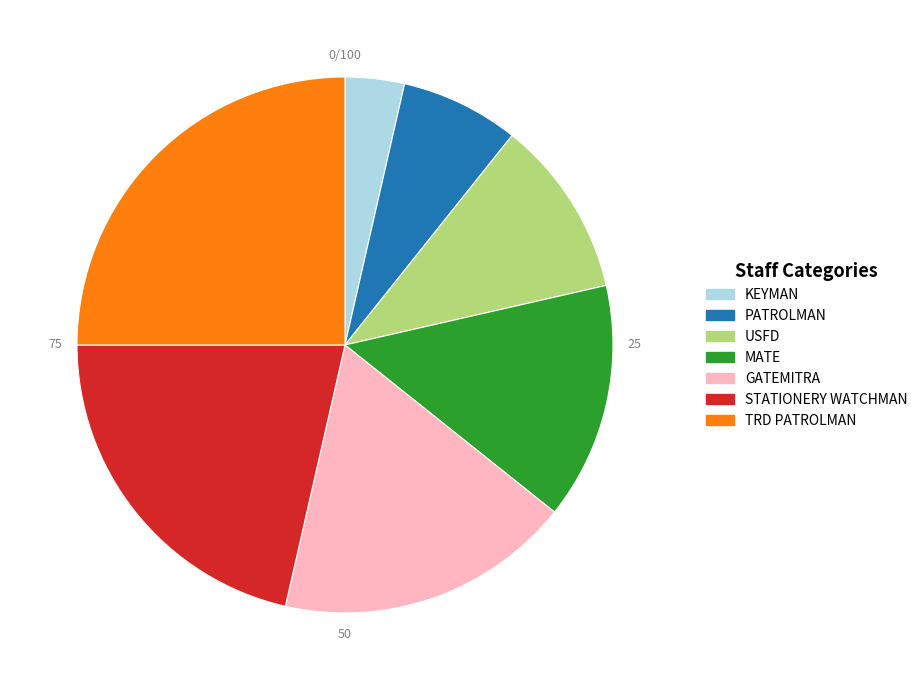

Rank the categories by value from highest to lowest.

TRD PATROLMAN, STATIONERY WATCHMAN, GATEMITRA, MATE, USFD, PATROLMAN, KEYMAN